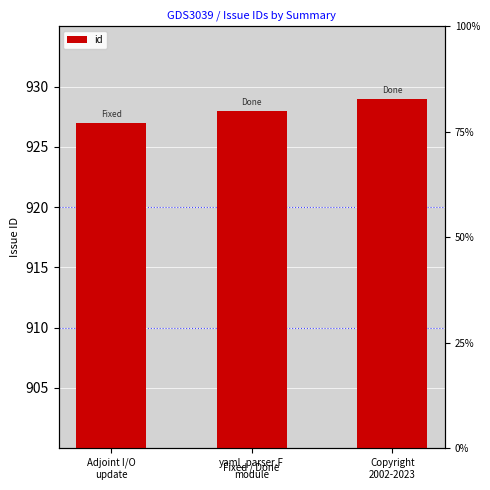

The chart shows a value of 363 at Adjoint I/O
update. True or false?

False